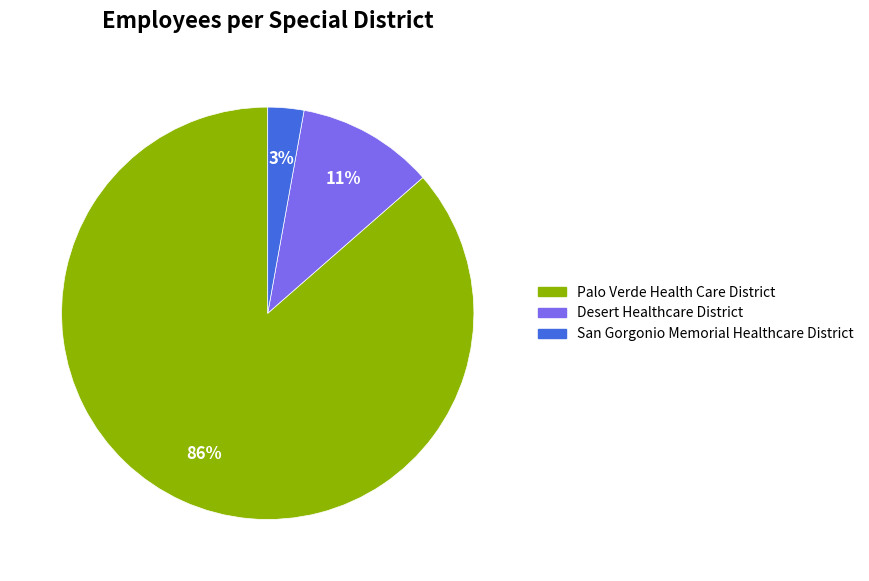

Does any single category account for the majority?

Yes